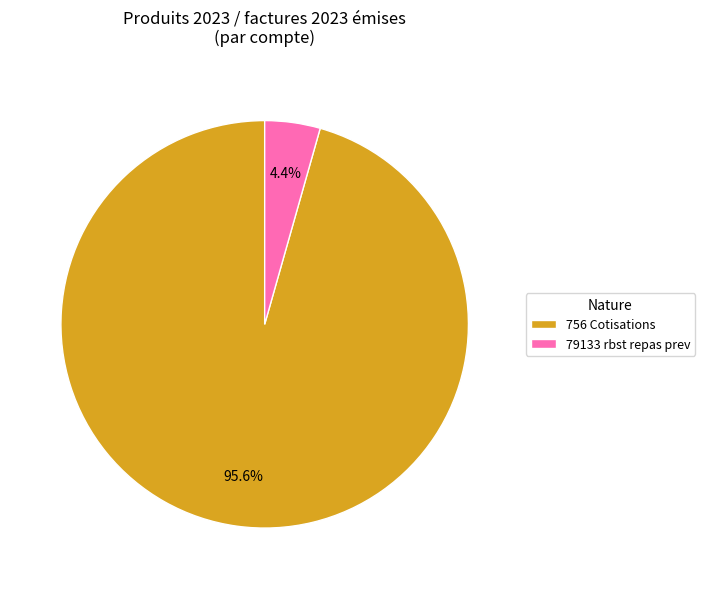

Between 79133 rbst repas prev and 756 Cotisations, which is larger?

756 Cotisations